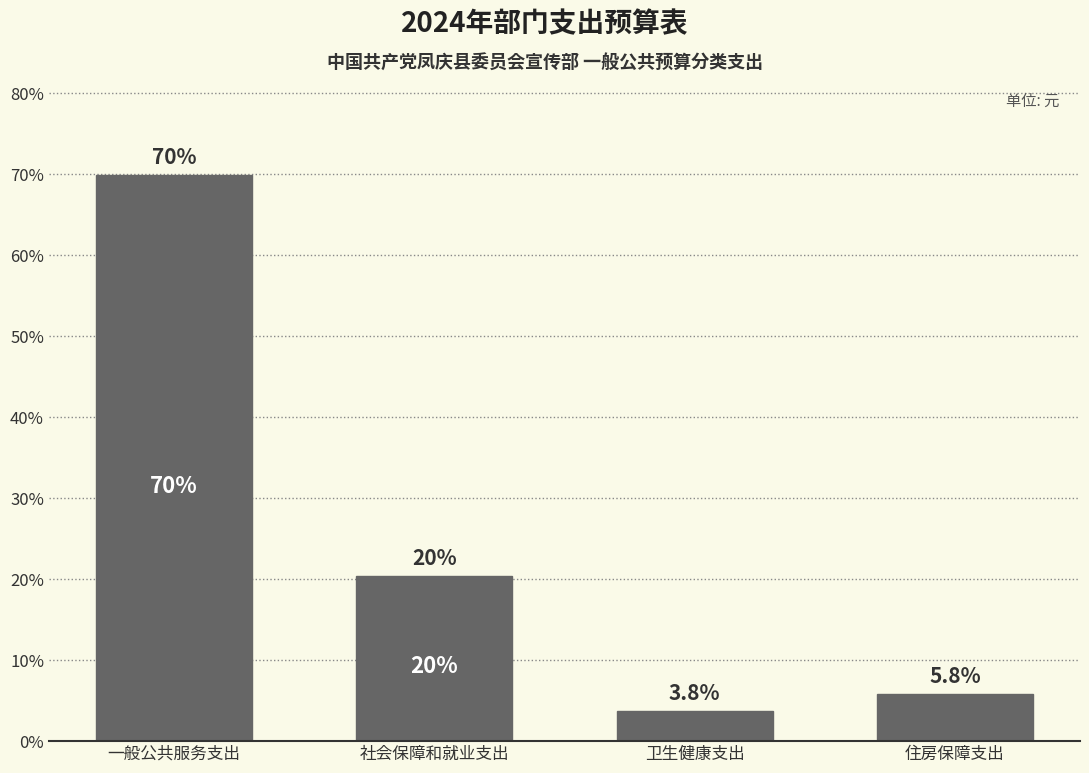

Reading left to right, what are all the values shown in this chart?

69.9	20.5	3.8	5.8